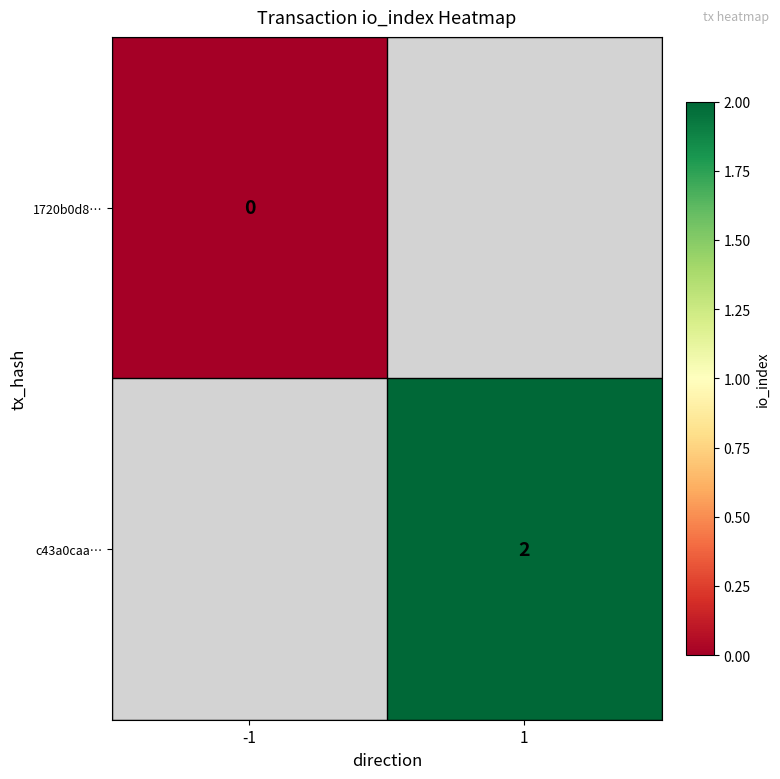

The value of c43a0caa… at 1 is 2. True or false?

True